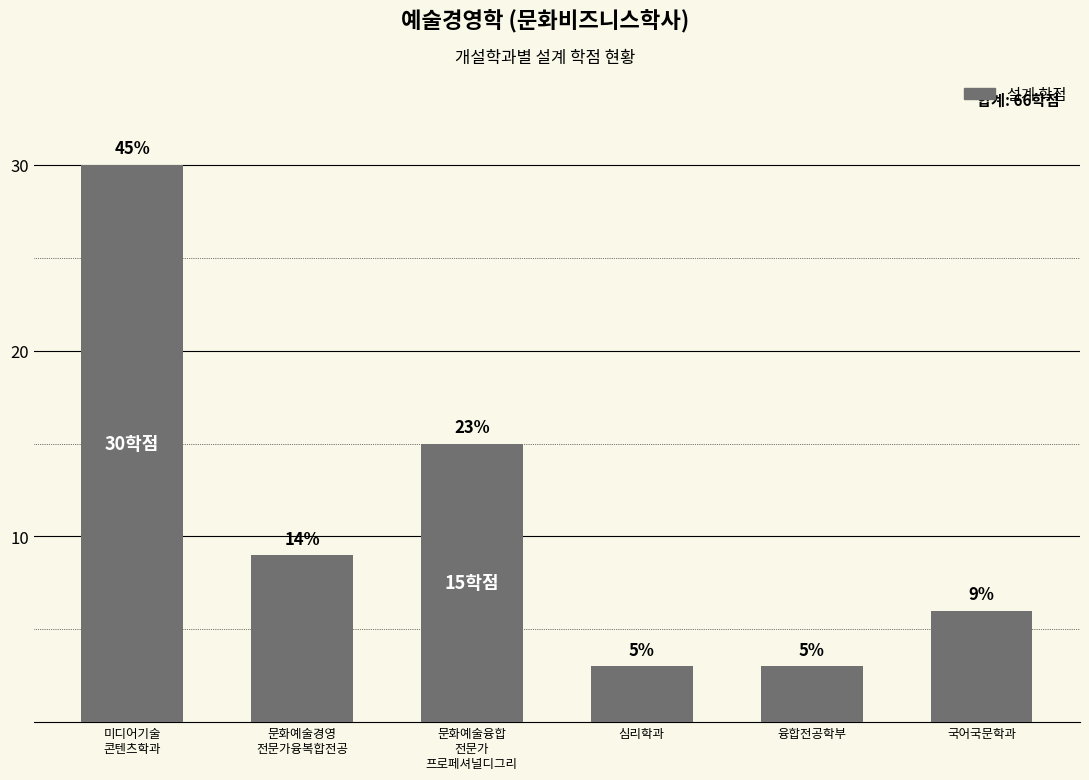

Rank the categories by value from highest to lowest.

미디어기술
콘텐츠학과, 문화예술융합
전문가
프로페셔널디그리, 문화예술경영
전문가융복합전공, 국어국문학과, 심리학과, 융합전공학부